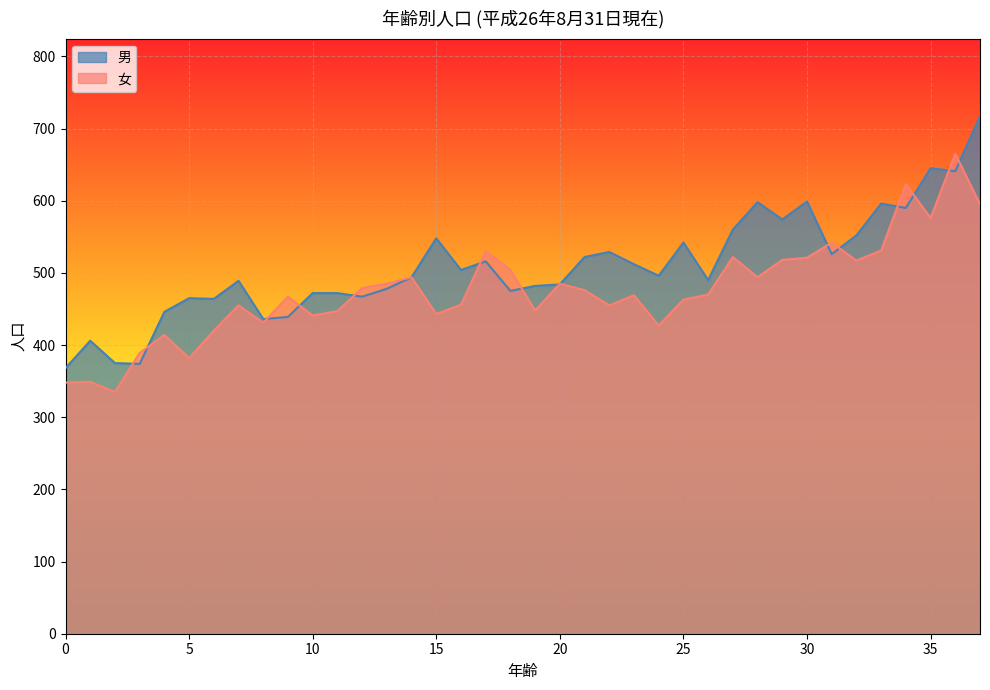

The value of 女 at 25 is 784. True or false?

False